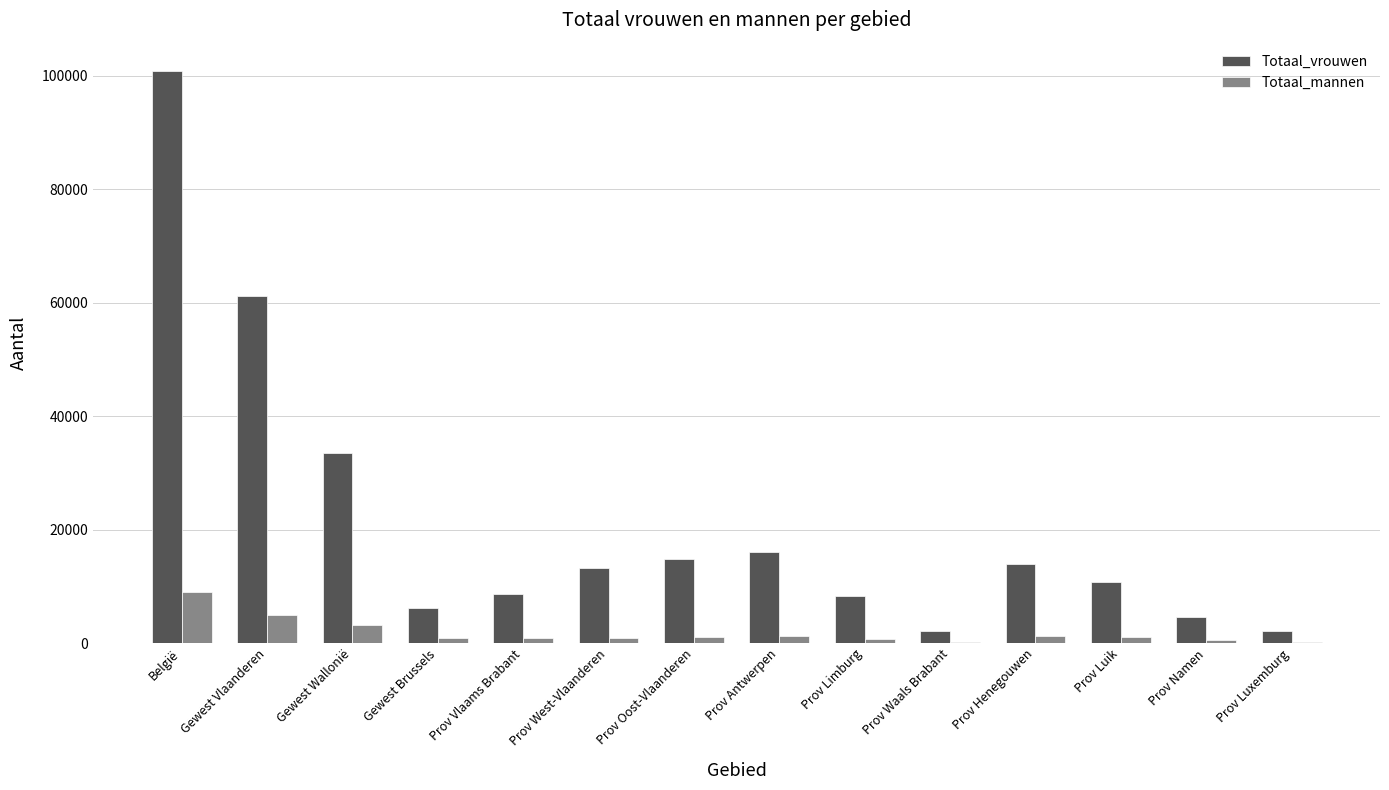

What is the sum of all Totaal_vrouwen values?

296166